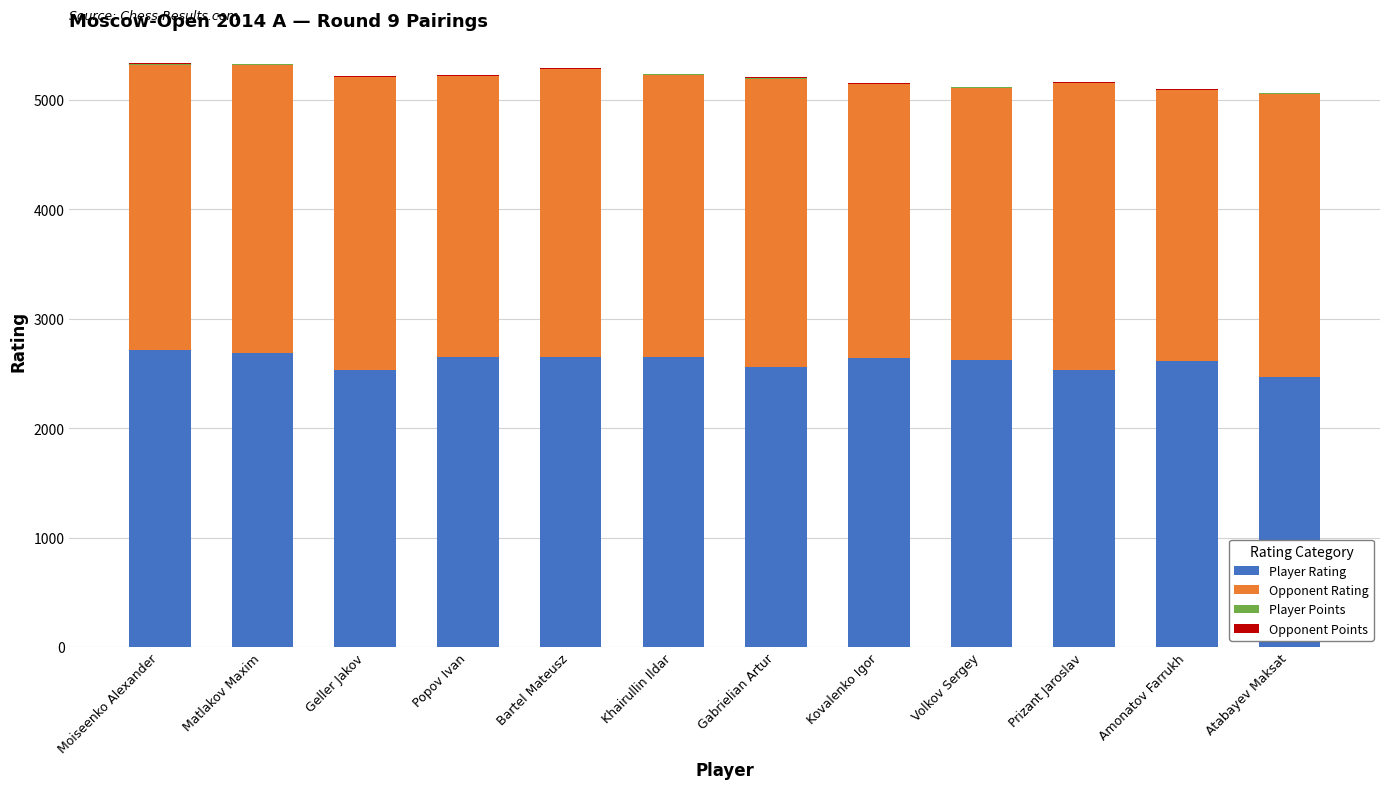

The Player Rating series shows 4133 at Kovalenko Igor. True or false?

False